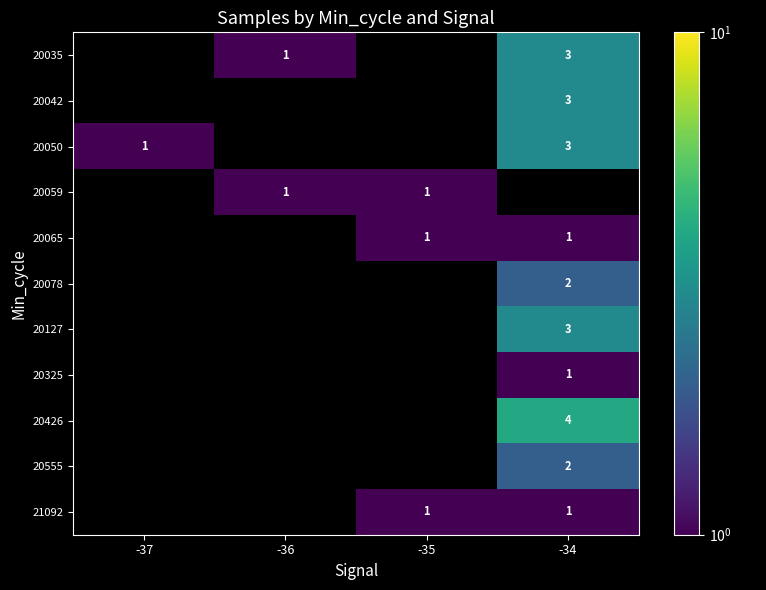

True or false: 20042 has a value of 2 at -34.

False